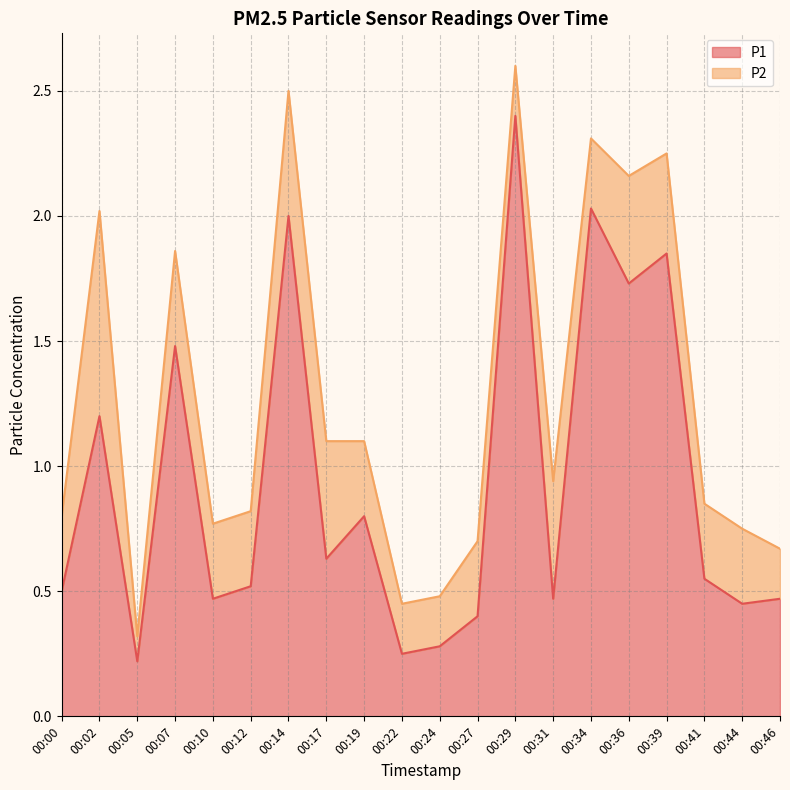

True or false: the data shows 0.7 at 00:31.

False